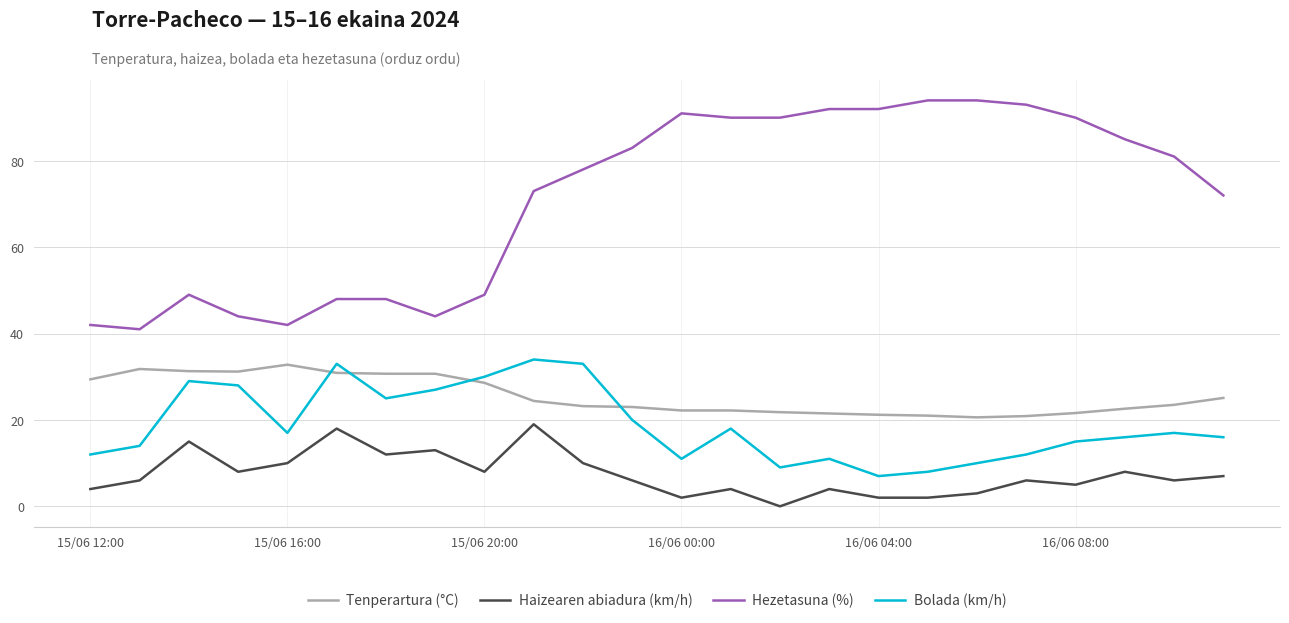

Which series has the largest total across all categories?

Hezetasuna (%)